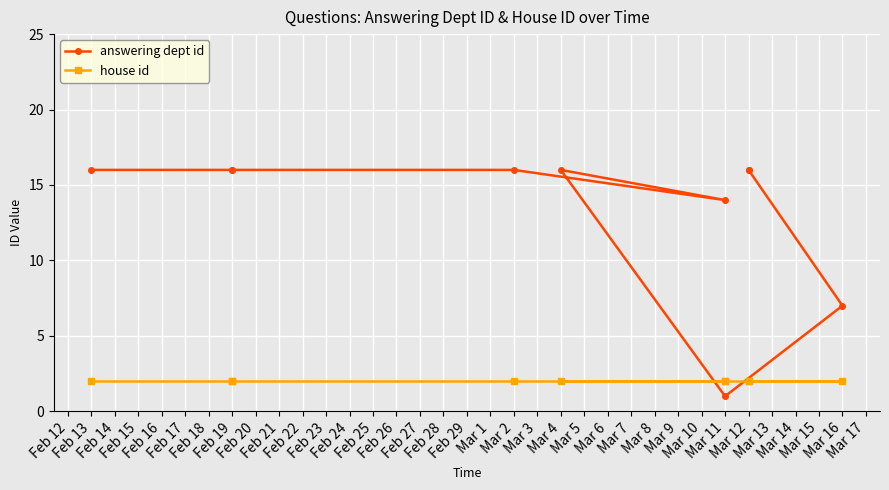

How many lines are shown in the chart?

2